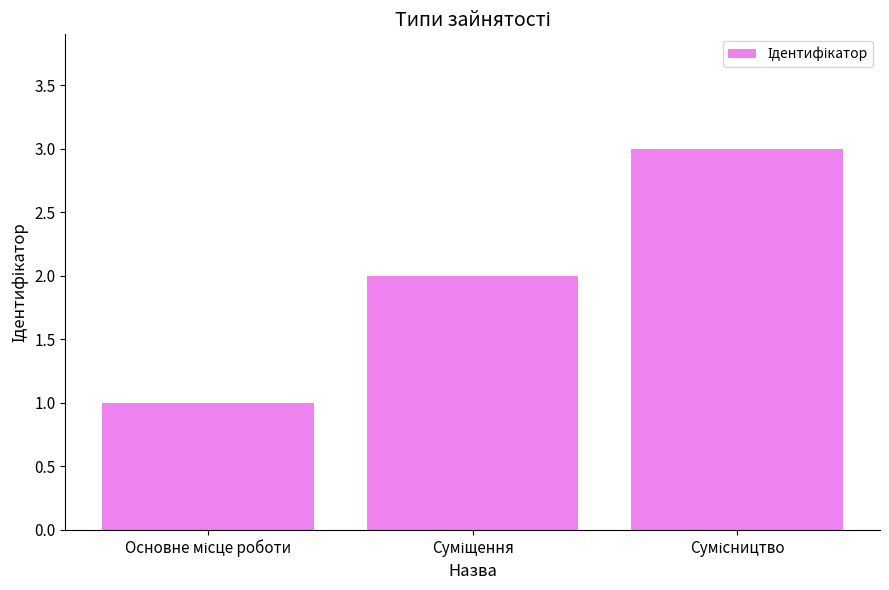

What is the greatest value displayed?

3